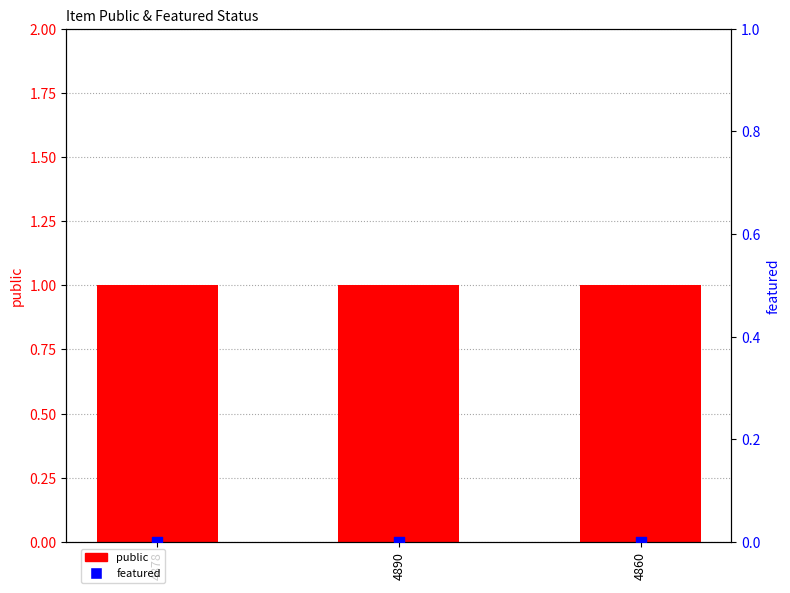

Which series contains the lowest Y value?

featured